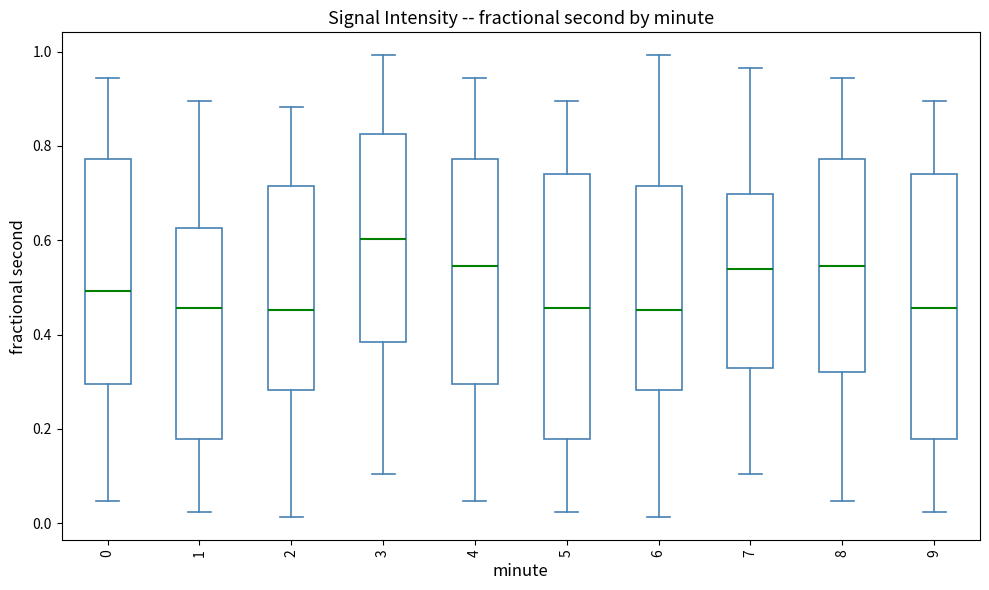

Reading left to right, transcribe this box plot: for each box, give where its median line is, the range the box spans, and where its two whiskers end, as read against the y-axis. The values are not printed on the chart, so give them approximately, as read against the axis.

0: median 0.50, box 0.30 to 0.78, whiskers 0.04 to 0.94
1: median 0.46, box 0.18 to 0.62, whiskers 0.02 to 0.90
2: median 0.46, box 0.28 to 0.72, whiskers 0.02 to 0.88
3: median 0.60, box 0.38 to 0.82, whiskers 0.10 to 1.00
4: median 0.54, box 0.30 to 0.78, whiskers 0.04 to 0.94
5: median 0.46, box 0.18 to 0.74, whiskers 0.02 to 0.90
6: median 0.46, box 0.28 to 0.72, whiskers 0.02 to 1.00
7: median 0.54, box 0.32 to 0.70, whiskers 0.10 to 0.96
8: median 0.54, box 0.32 to 0.78, whiskers 0.04 to 0.94
9: median 0.46, box 0.18 to 0.74, whiskers 0.02 to 0.90